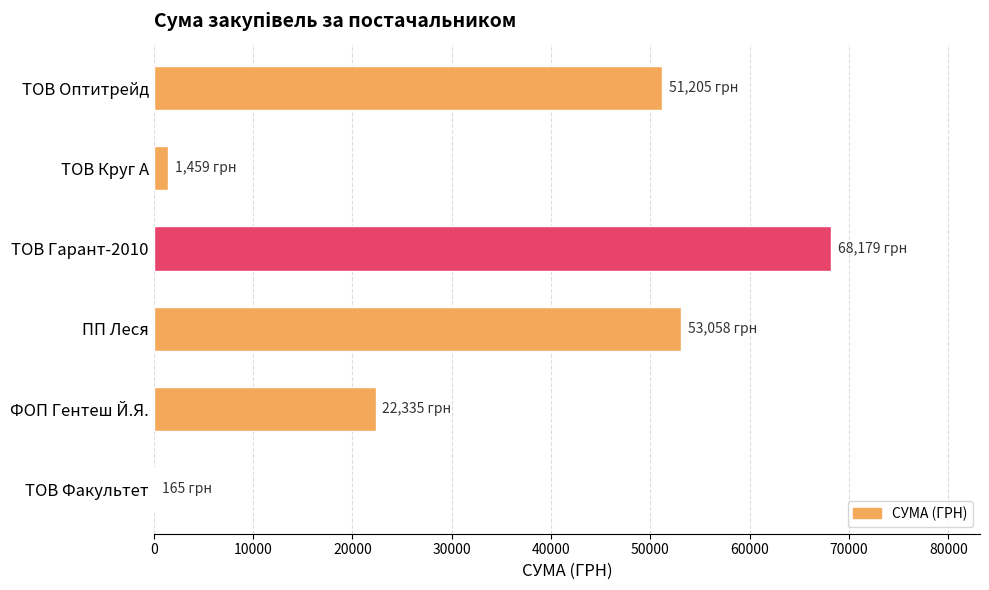

What is the change in value from ФОП Гентеш Й.Я. to ТОВ Гарант-2010?

+45844.7